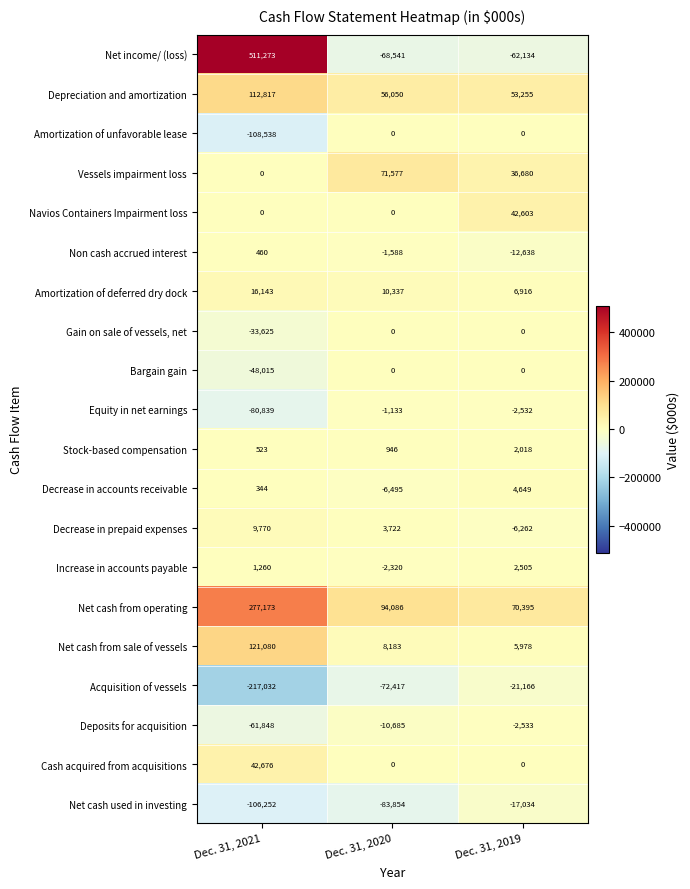

Is the value of Decrease in prepaid expenses at Dec. 31, 2019 greater than the value of Increase in accounts payable at Dec. 31, 2020?

No